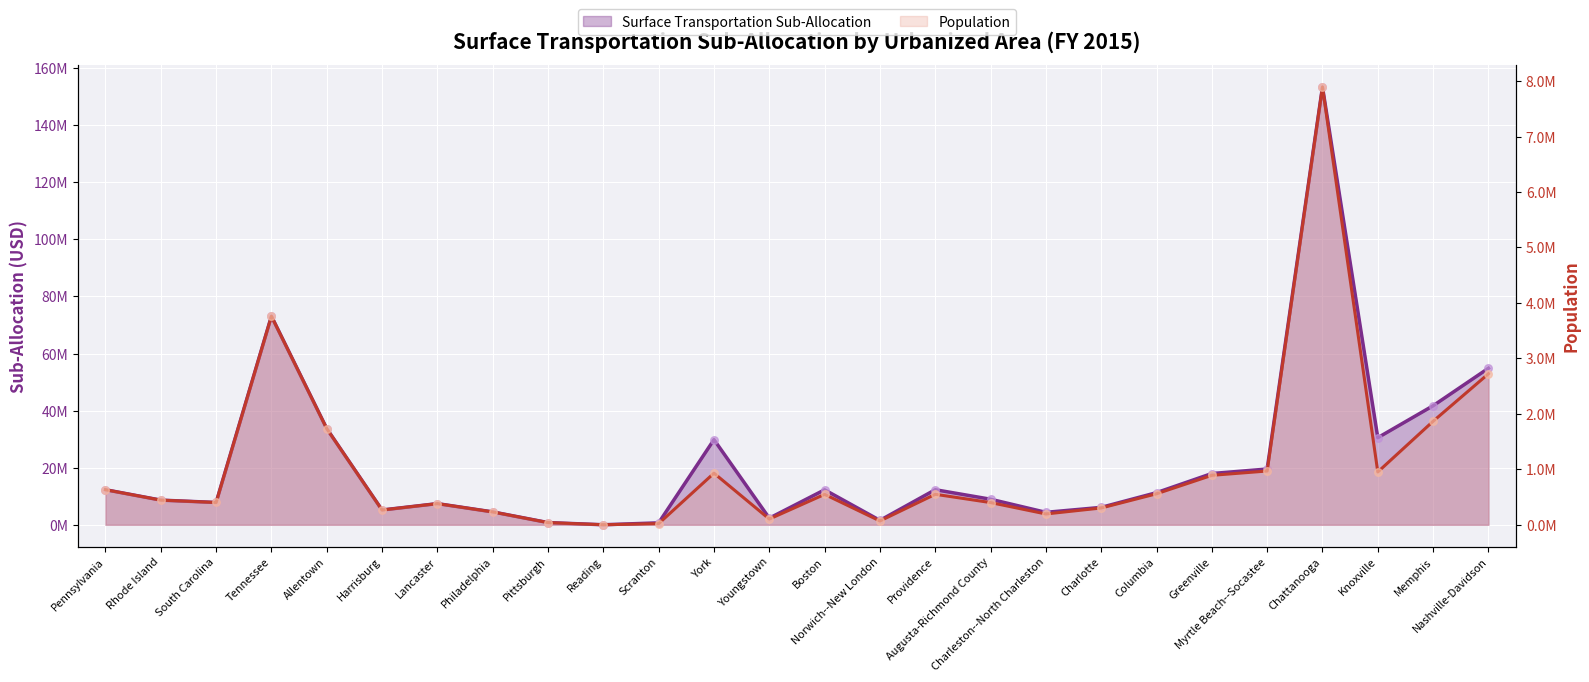

Which series has the widest spread of Y values?

Surface Transportation Sub-Allocation